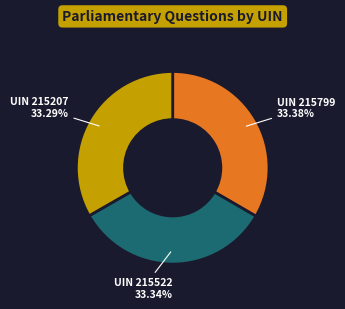

Which slice is the smallest?

215207